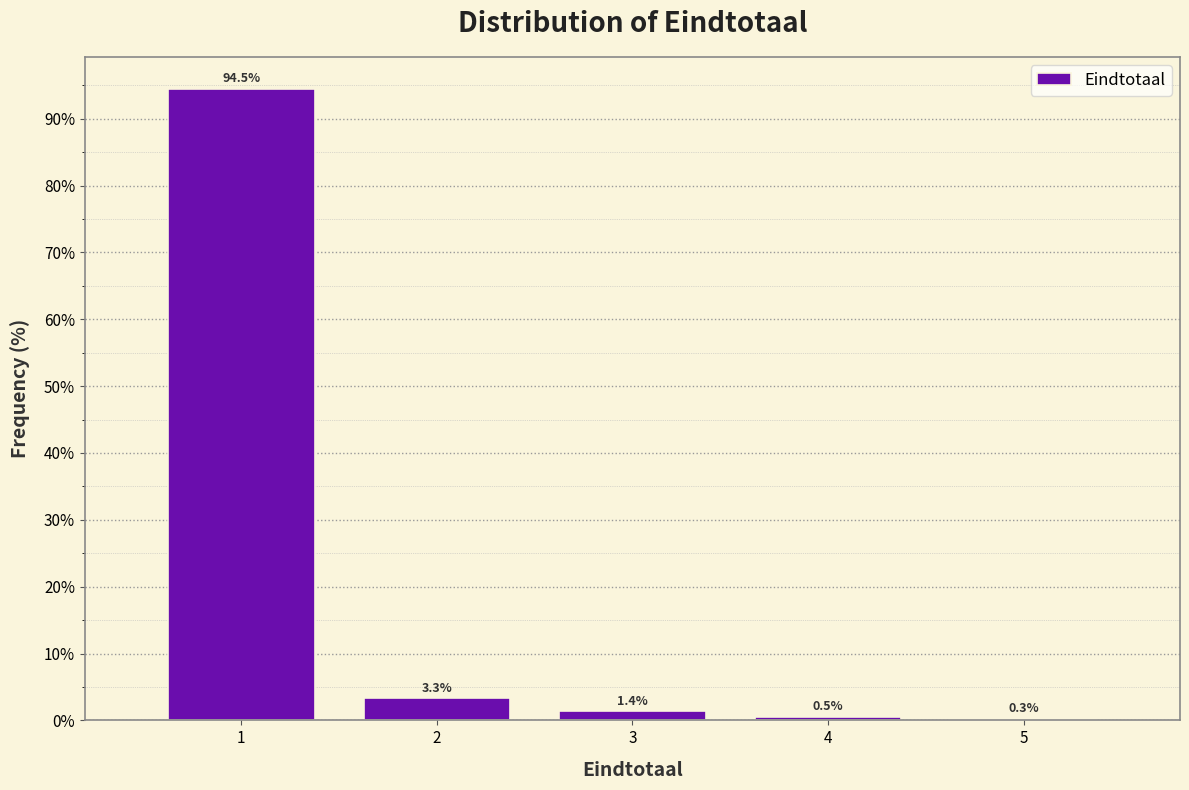

Reading left to right, list every bar in this chart as the range it spans on the x-axis followed by its height.

0.5 to 1.5: 94.5
1.5 to 2.5: 3.3
2.5 to 3.5: 1.4
3.5 to 4.5: 0.5
4.5 to 5.5: 0.3